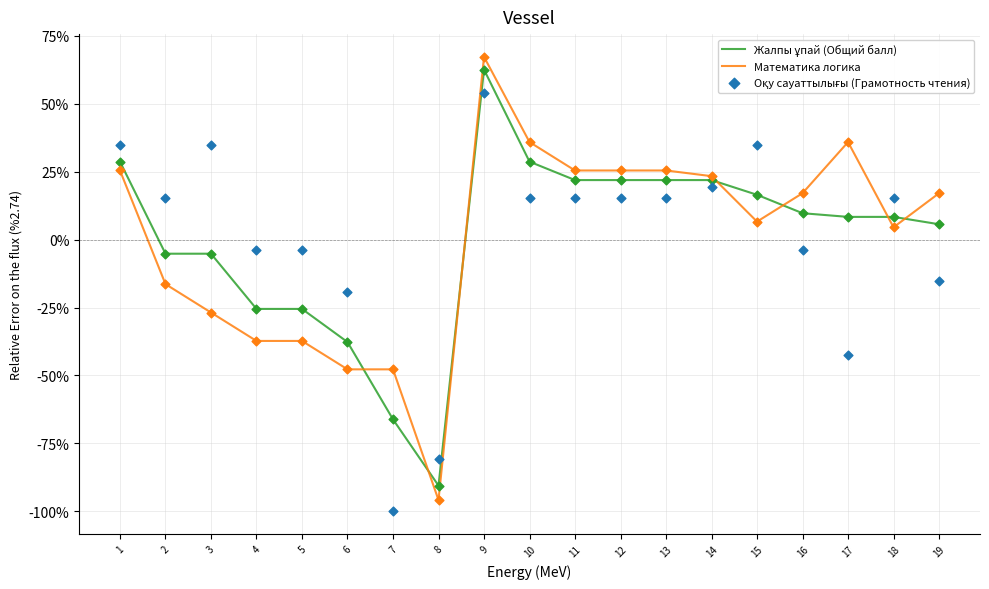

Which series has the largest total across all categories?

Жалпы ұпай (Общий балл)